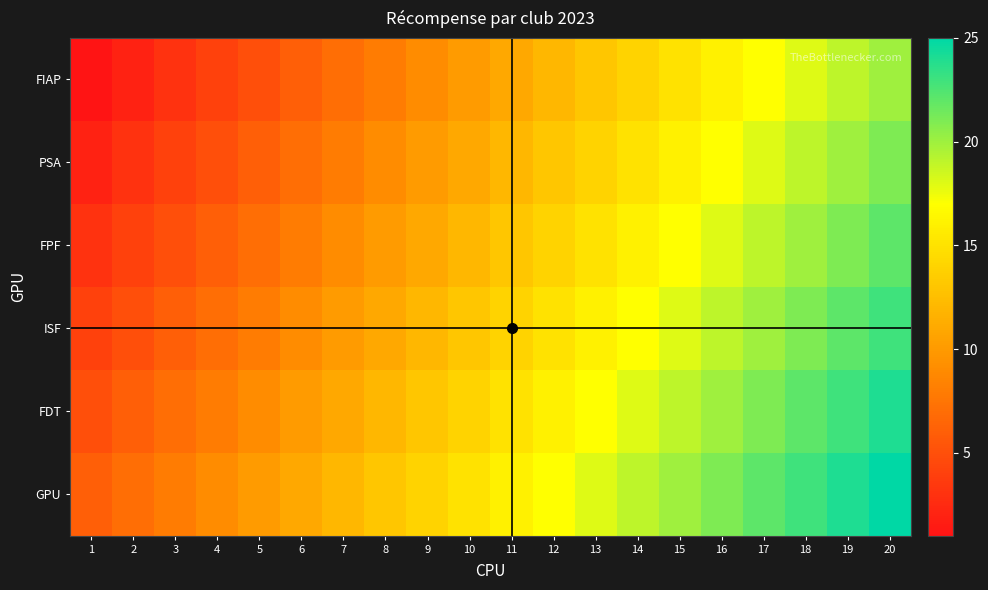

Reading left to right, list all the values displayed in this chart.

FIAP: 1=1	2=2	3=3	4=4	5=5	6=6	7=7	8=8	9=9	10=10	11=11	12=12	13=13	14=14	15=15	16=16	17=17	18=18	19=19	20=20
PSA: 1=2	2=3	3=4	4=5	5=6	6=7	7=8	8=9	9=10	10=11	11=12	12=13	13=14	14=15	15=16	16=17	17=18	18=19	19=20	20=21
FPF: 1=3	2=4	3=5	4=6	5=7	6=8	7=9	8=10	9=11	10=12	11=13	12=14	13=15	14=16	15=17	16=18	17=19	18=20	19=21	20=22
ISF: 1=4	2=5	3=6	4=7	5=8	6=9	7=10	8=11	9=12	10=13	11=14	12=15	13=16	14=17	15=18	16=19	17=20	18=21	19=22	20=23
FDT: 1=5	2=6	3=7	4=8	5=9	6=10	7=11	8=12	9=13	10=14	11=15	12=16	13=17	14=18	15=19	16=20	17=21	18=22	19=23	20=24
GPU: 1=6	2=7	3=8	4=9	5=10	6=11	7=12	8=13	9=14	10=15	11=16	12=17	13=18	14=19	15=20	16=21	17=22	18=23	19=24	20=25